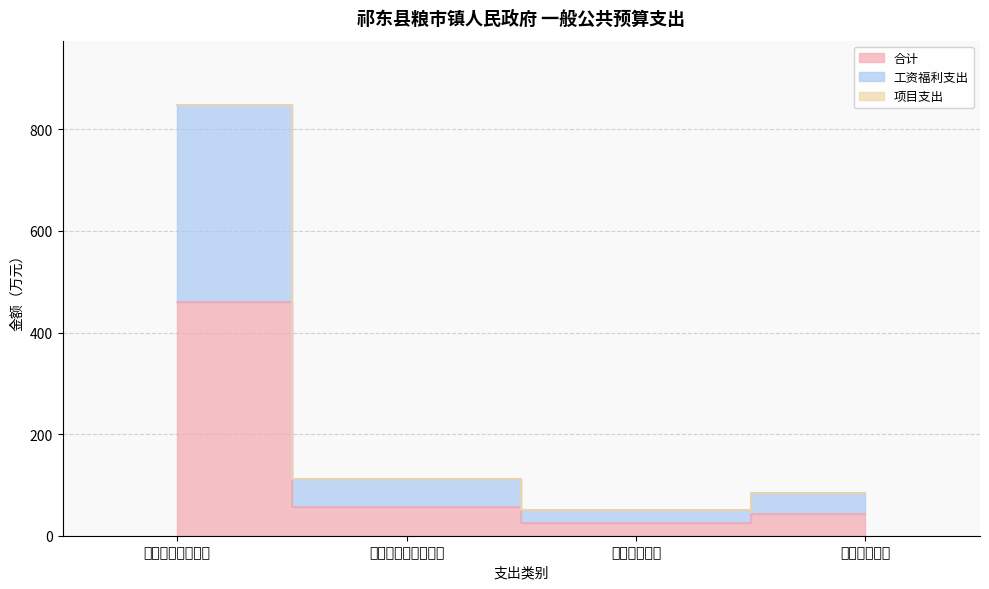

True or false: 合计 and 工资福利支出 cross at least once.

False